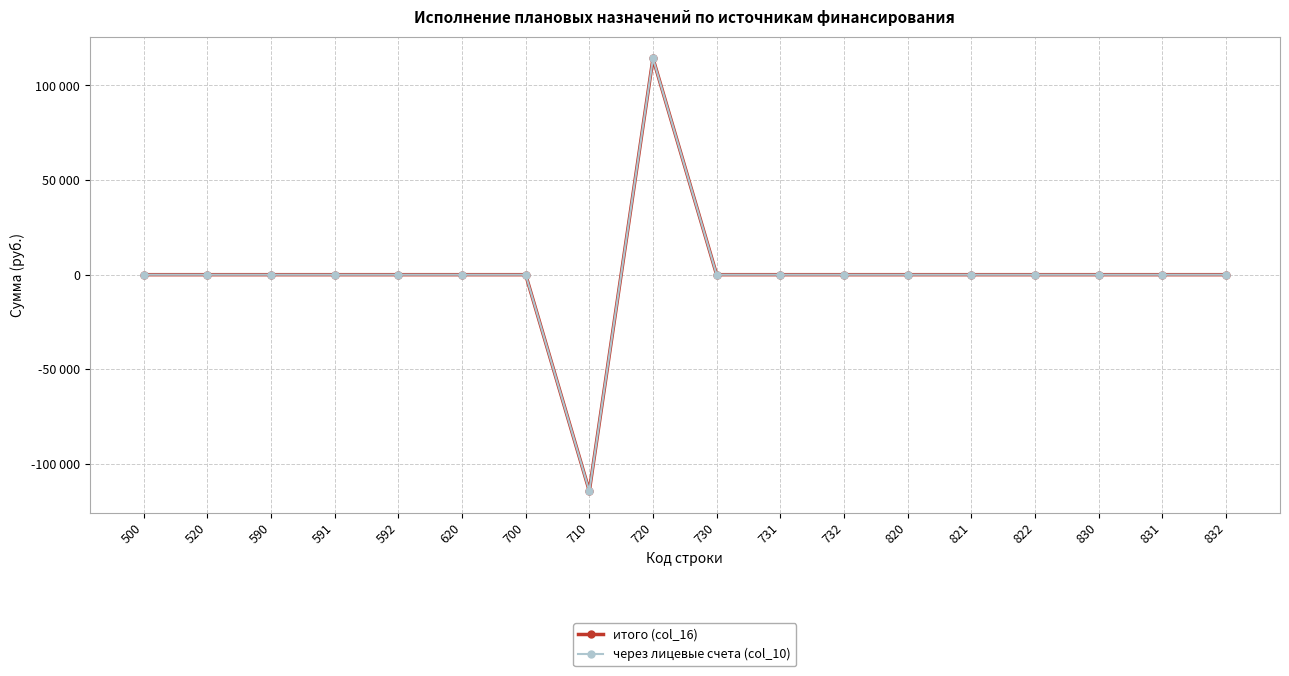

At how many categories does at least one series exceed 33104?

1